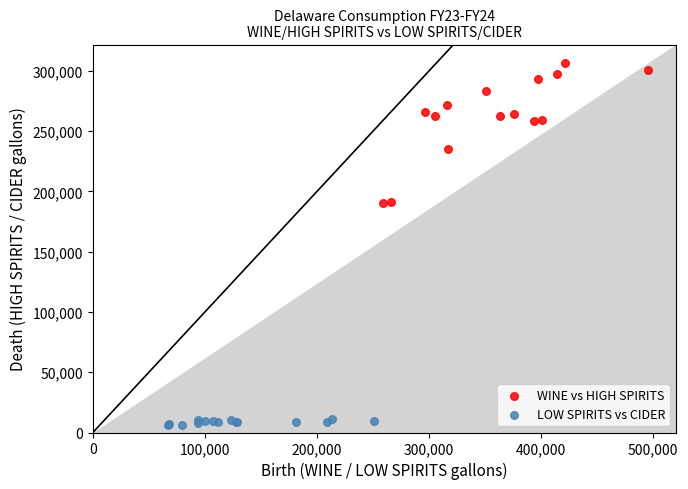

Which series has the widest spread of Y values?

WINE vs HIGH SPIRITS